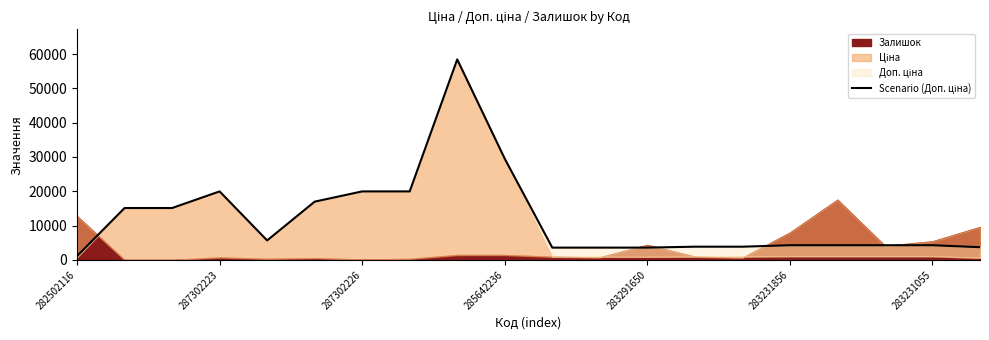

What is the average value?

12054.3